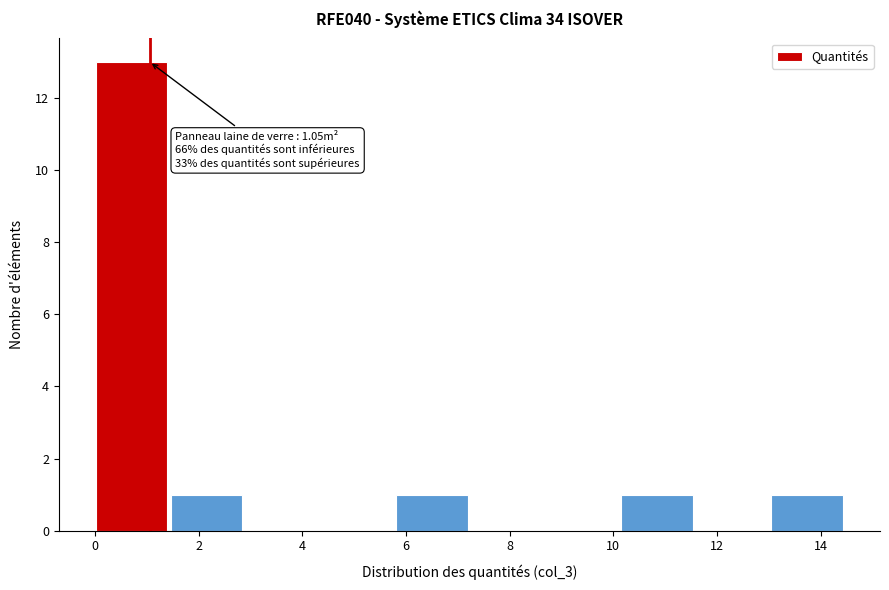

Which range on the x-axis has the tallest bar?

0.0 to 1.4